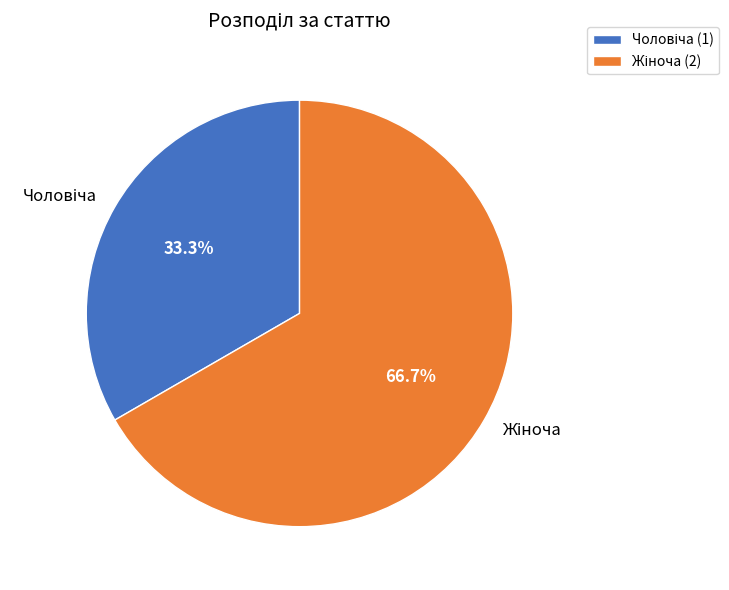

Is there a majority slice in this chart?

Yes